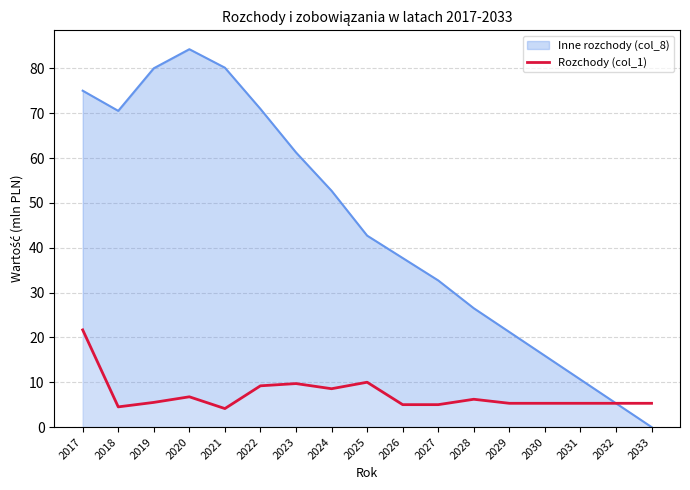

Reading right to left, extract all data points from this chart.

2033=5.3	2032=5.3	2031=5.3	2030=5.3	2029=5.3	2028=6.2	2027=5.0	2026=5.0	2025=10.0	2024=8.6	2023=9.7	2022=9.2	2021=4.1	2020=6.8	2019=5.5	2018=4.5	2017=21.7